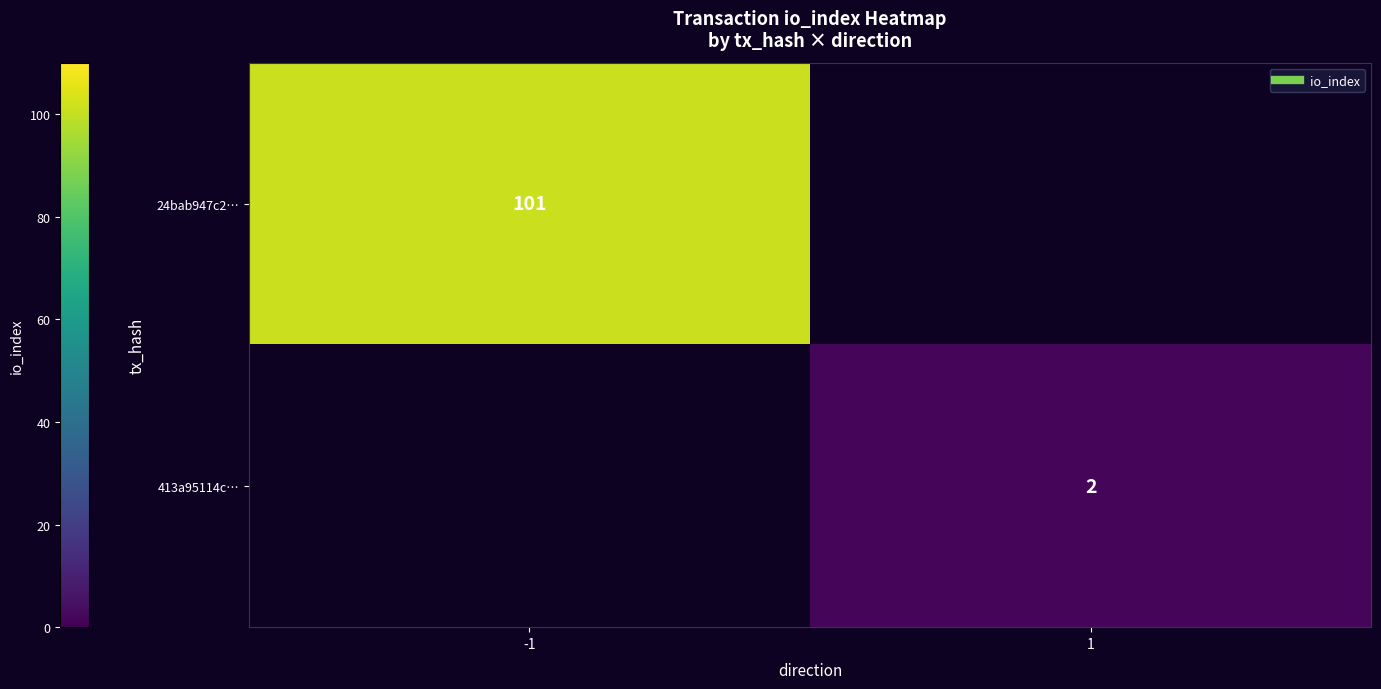

At how many categories does at least one series exceed 45?

1